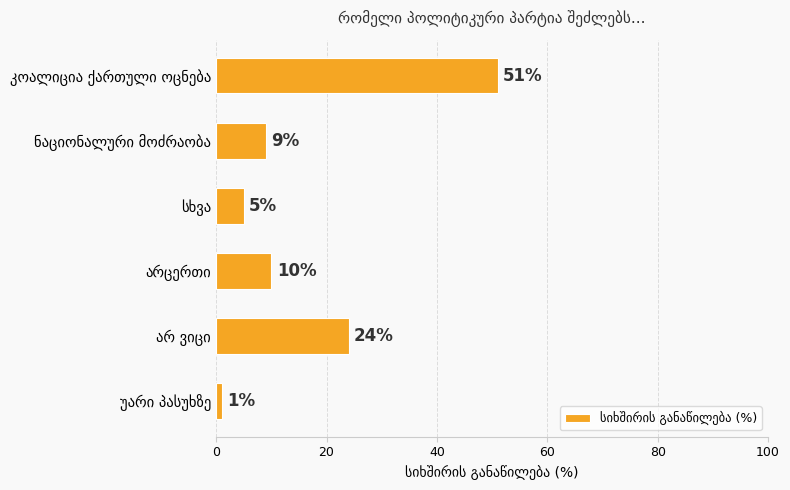

What is the value of the 1st bar from the top?

51